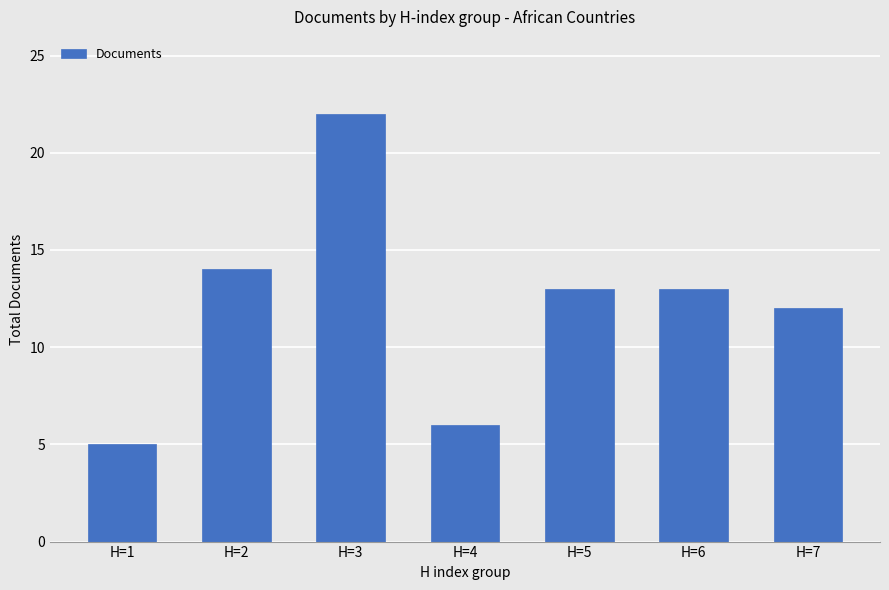

What is the maximum value shown in the chart?

22